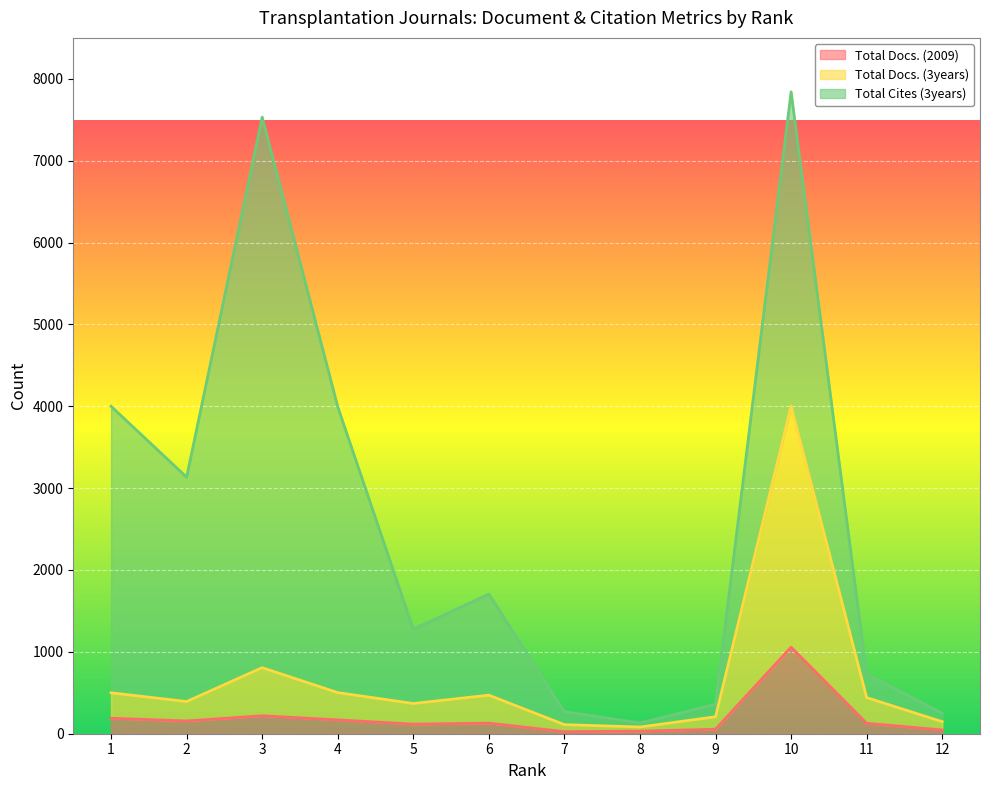

What are all the series names shown in the legend?

Total Docs. (2009), Total Docs. (3years), Total Cites (3years)